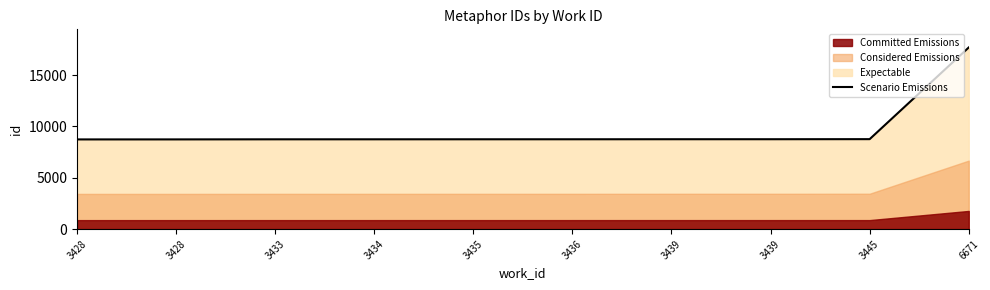

What is the value of the 2nd point from the left?

8733